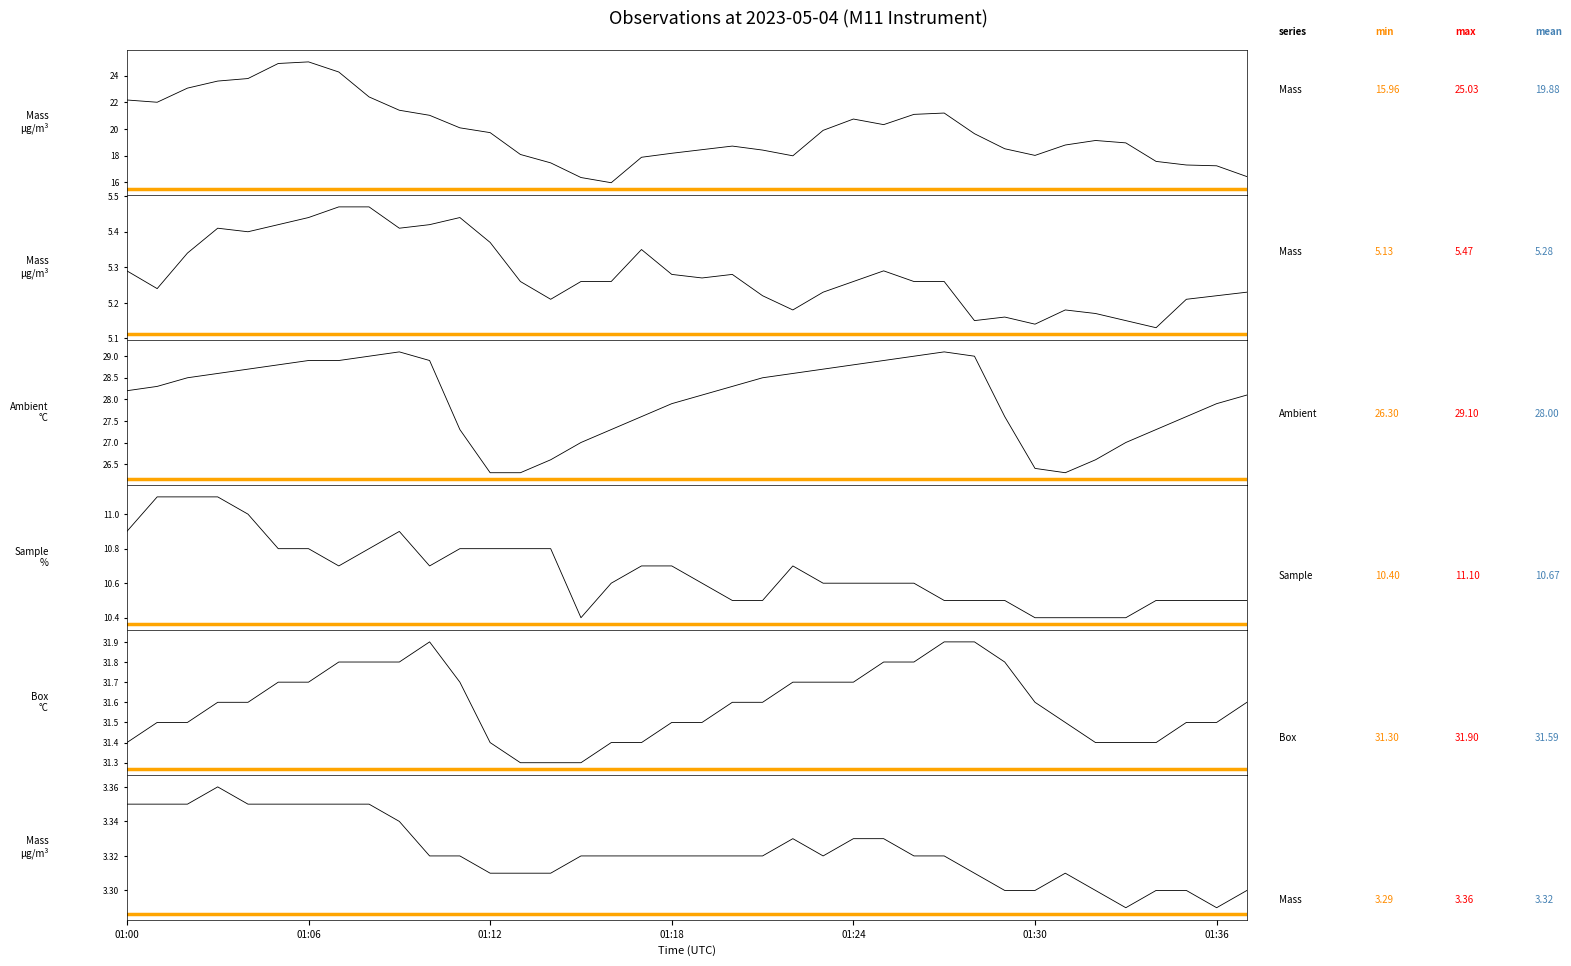

What is the label of the 9th point from the right?

29